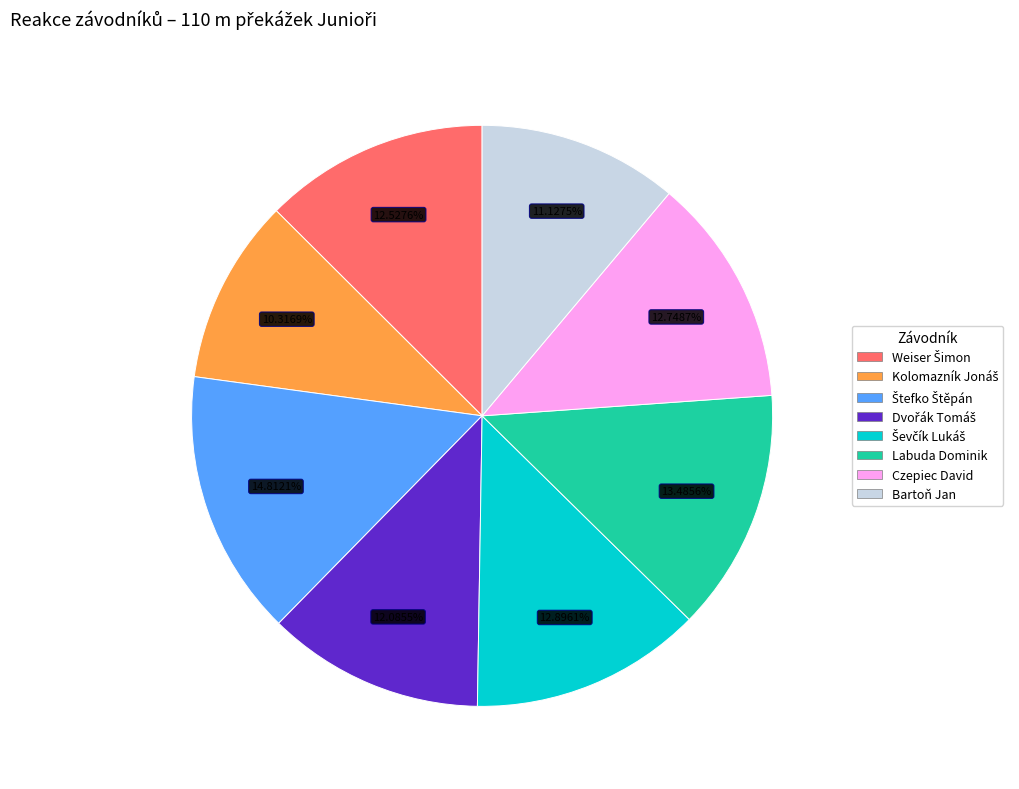

Does Bartoň Jan represent more than half of the total?

No